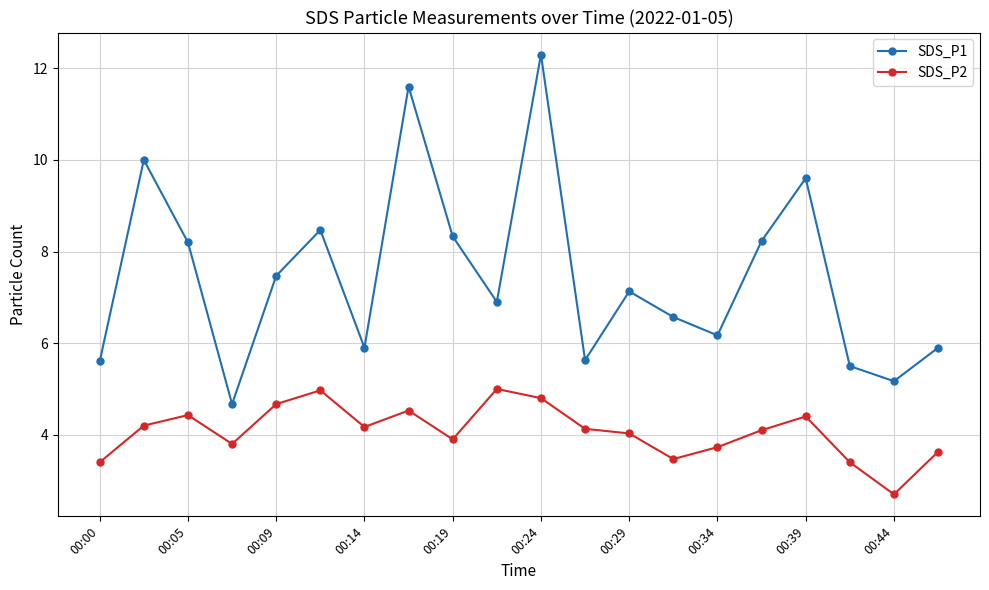

What is the value of the SDS_P1 point at the 12th from the left?

5.6